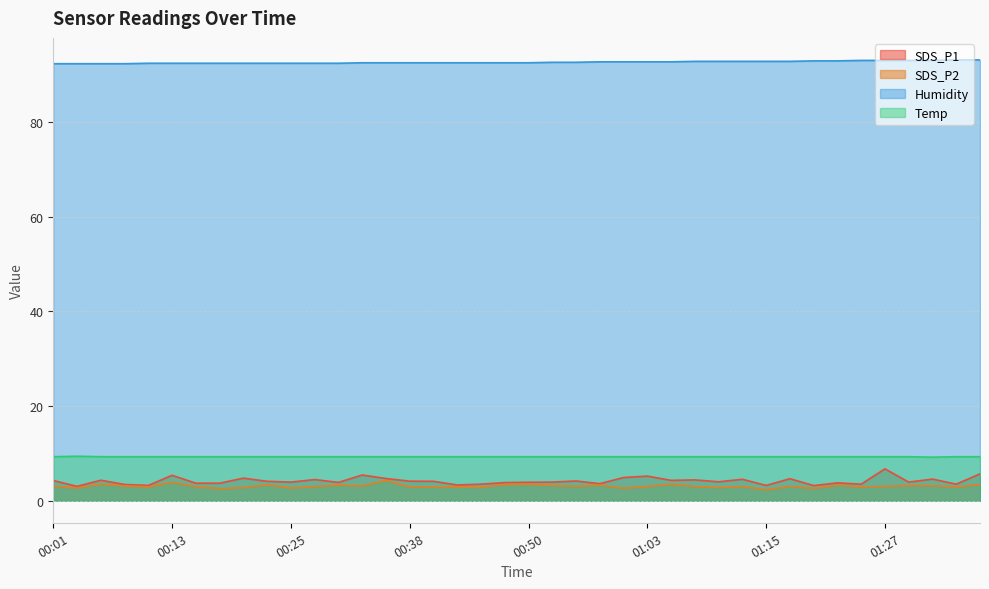

What is the sum of all SDS_P1 values?

166.9